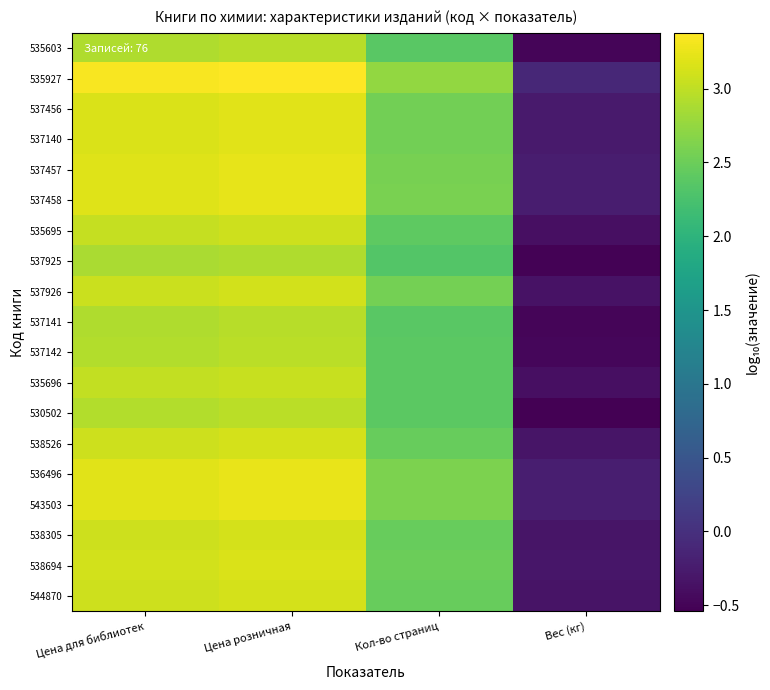

Which series has the largest range (max minus min)?

530502